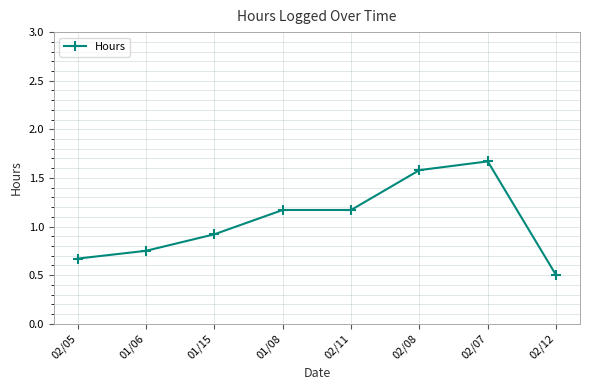

What is the difference between the values at 02/11 and 02/08?

0.4